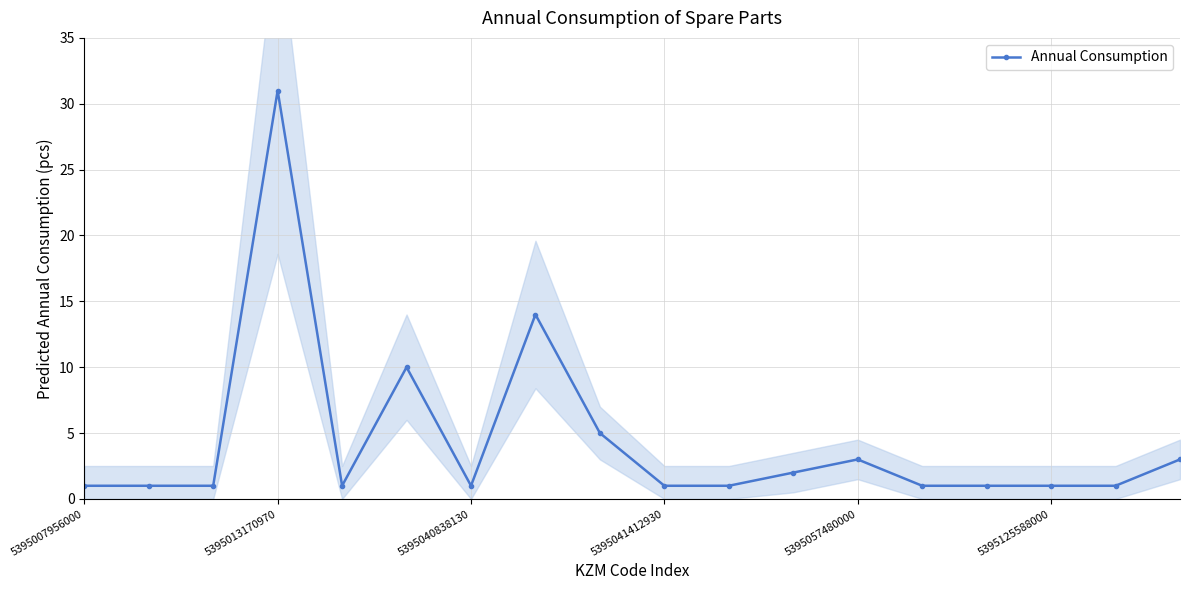

Reading left to right, list all the values displayed in this chart.

1	1	1	31	1	10	1	14	5	1	1	2	3	1	1	1	1	3